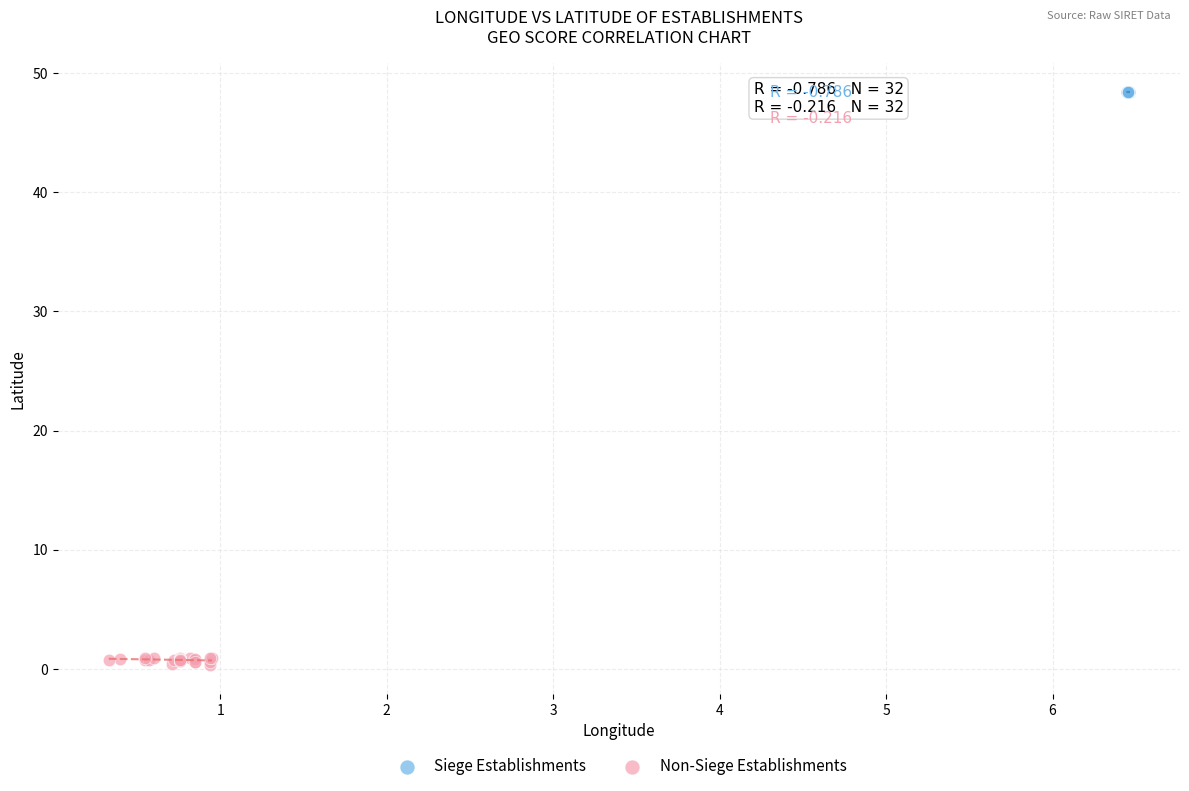

Which series has the largest Y range (max minus min)?

Non-Siege Establishments